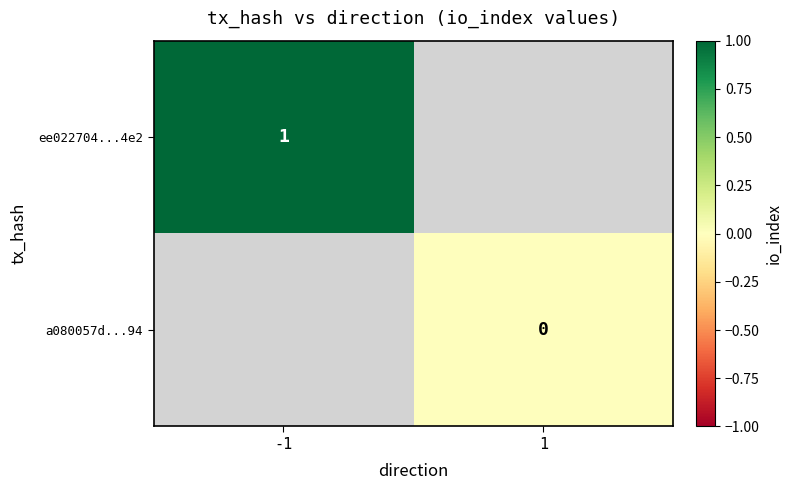

Count the number of data series in this chart.

2